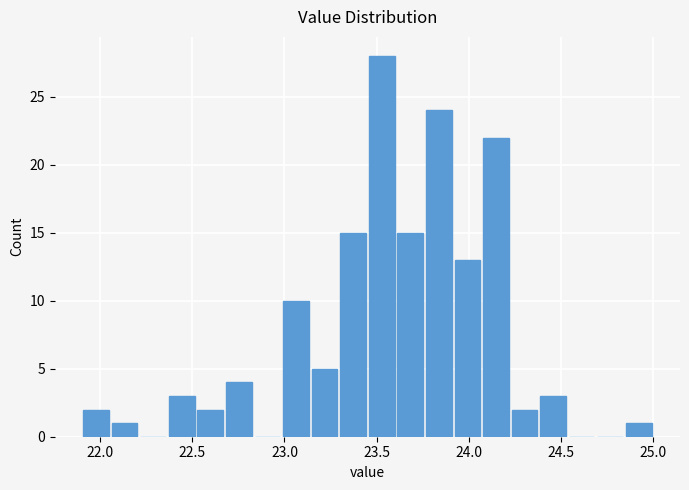

Around what value on the x-axis is the tallest bar? Give the approximate position of its centre, as read against the axis.

23.55